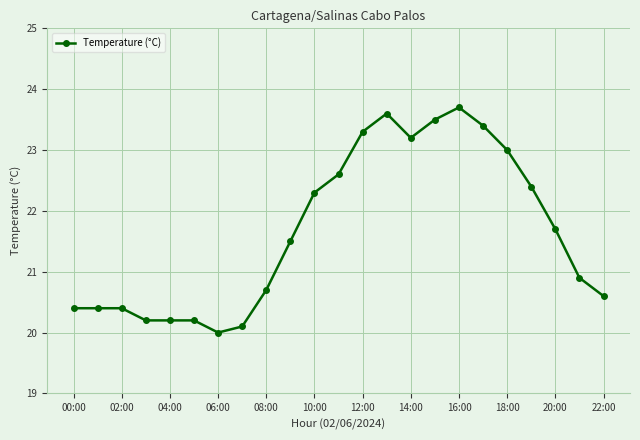

What is the greatest value displayed?

23.7